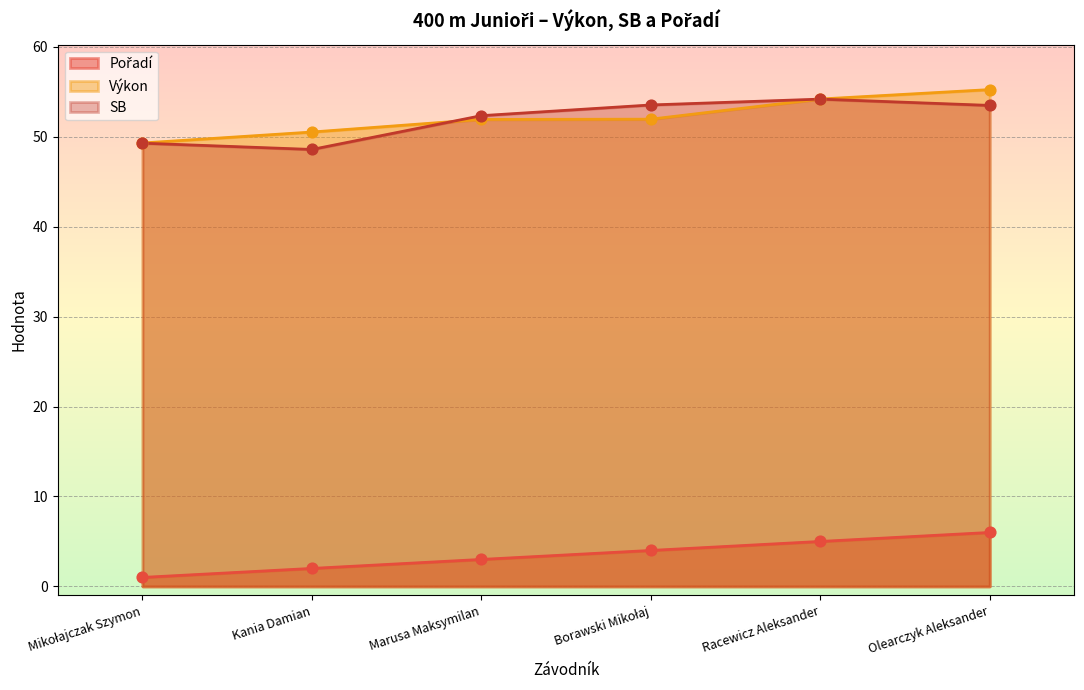

Is the value of Pořadí at Kania Damian greater than the value of Výkon at Kania Damian?

No